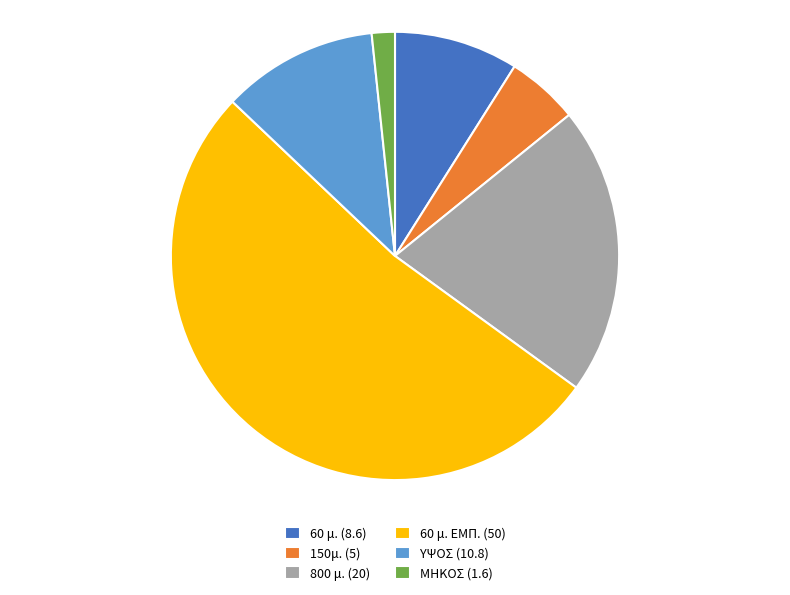

The 60 μ. ΕΜΠ. (50) slice represents 52% of the pie. True or false?

True